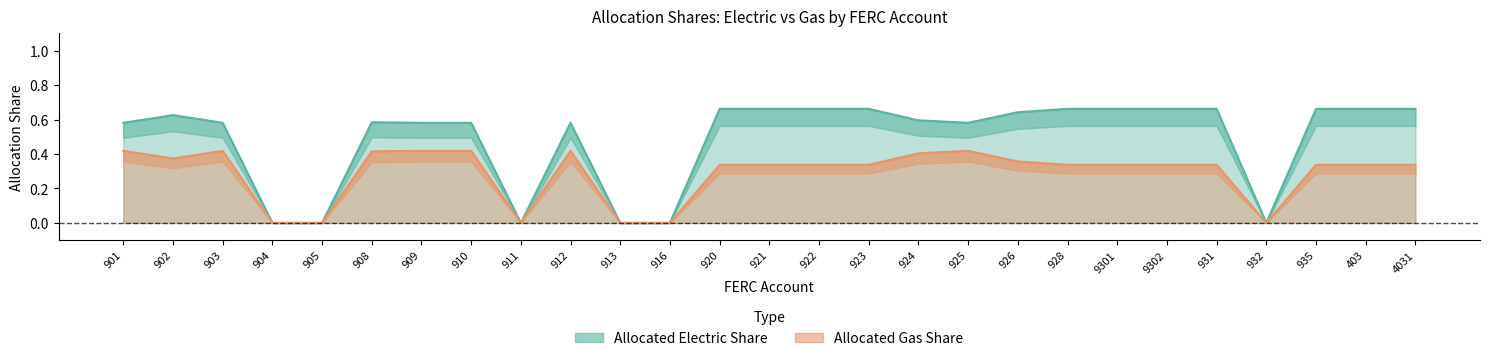

At which label does Allocated Electric Share reach its peak?

920